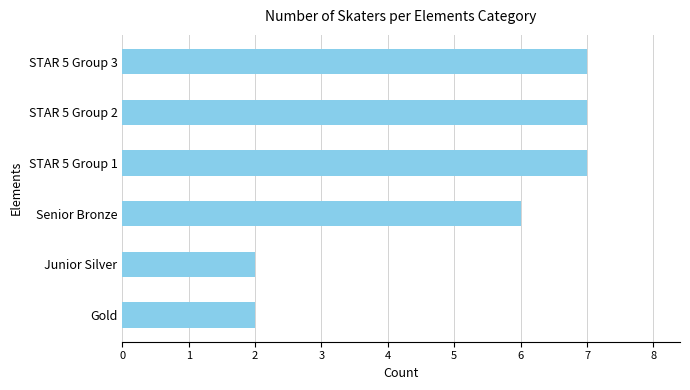

Which has a higher value, STAR 5 Group 1 or Senior Bronze?

STAR 5 Group 1